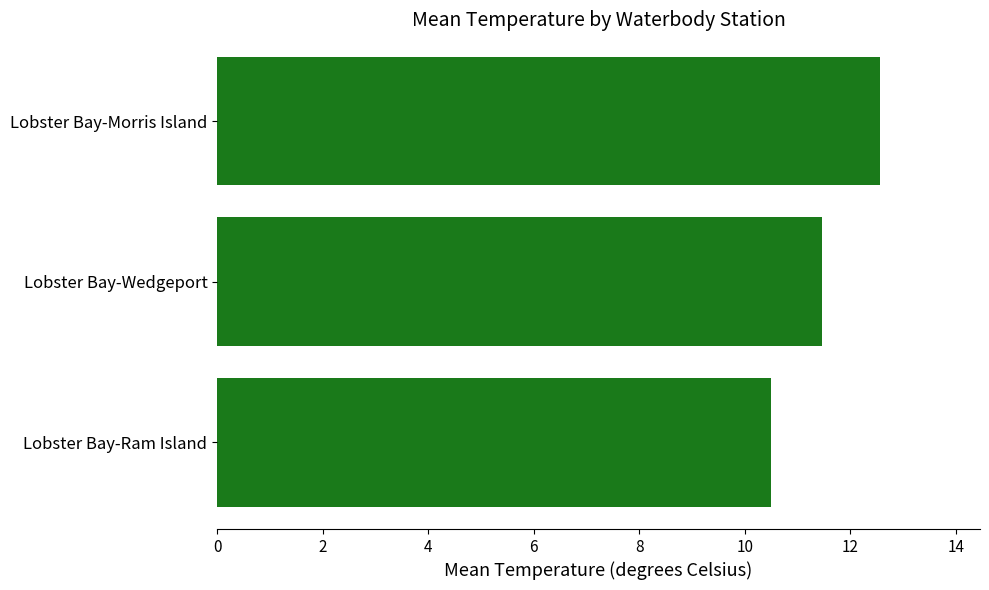

Reading top to bottom, transcribe all the data shown in this chart.

Lobster Bay-Morris Island=12.6	Lobster Bay-Wedgeport=11.5	Lobster Bay-Ram Island=10.5